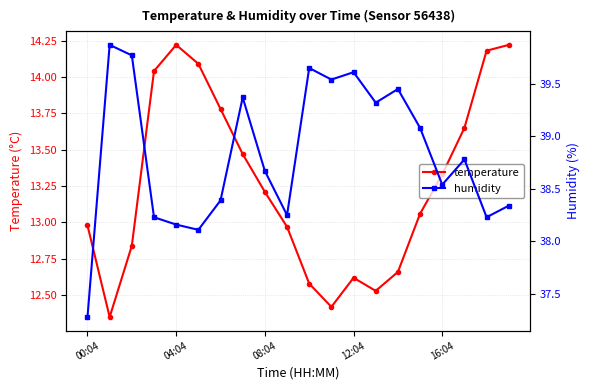

What is the average value of the humidity series?

38.8